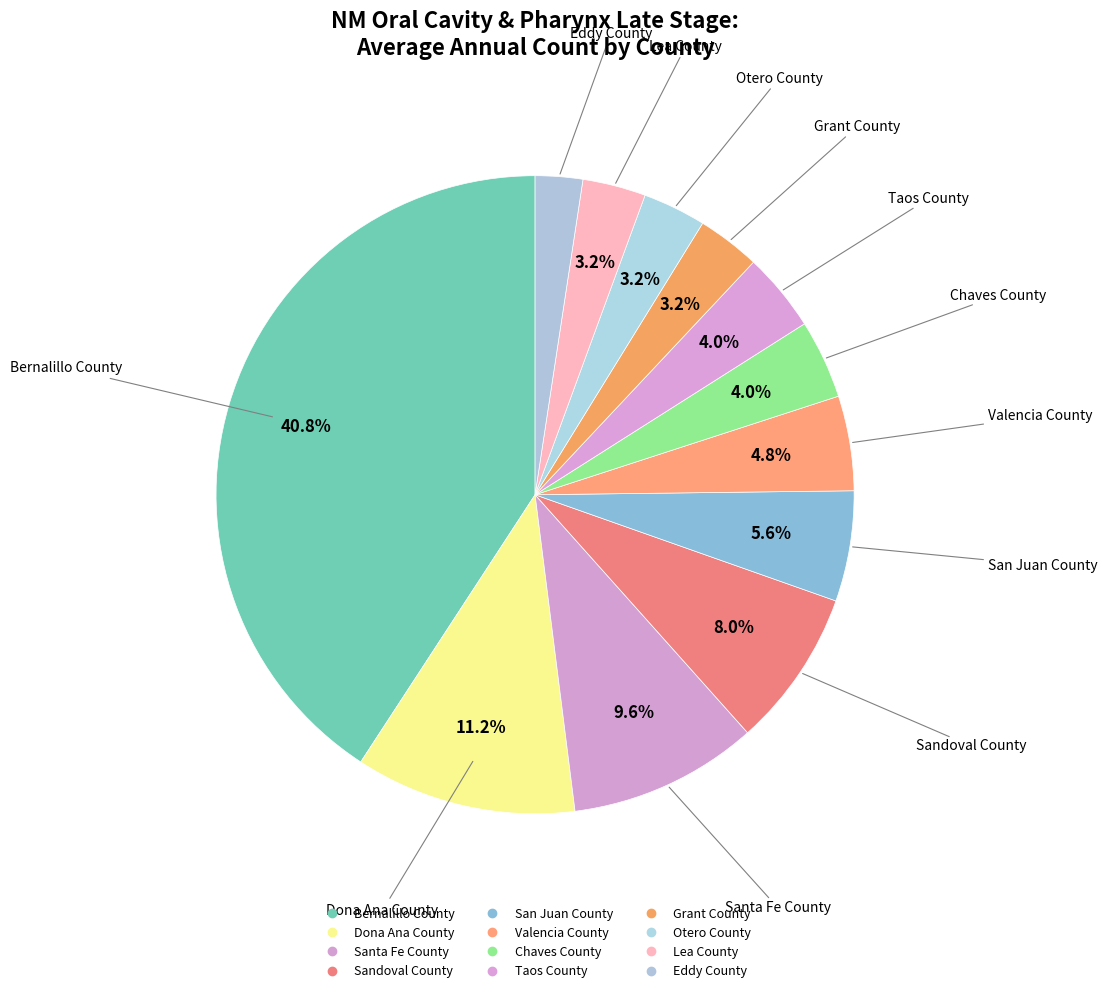

How much of the chart is everything except Valencia County?

95.2%